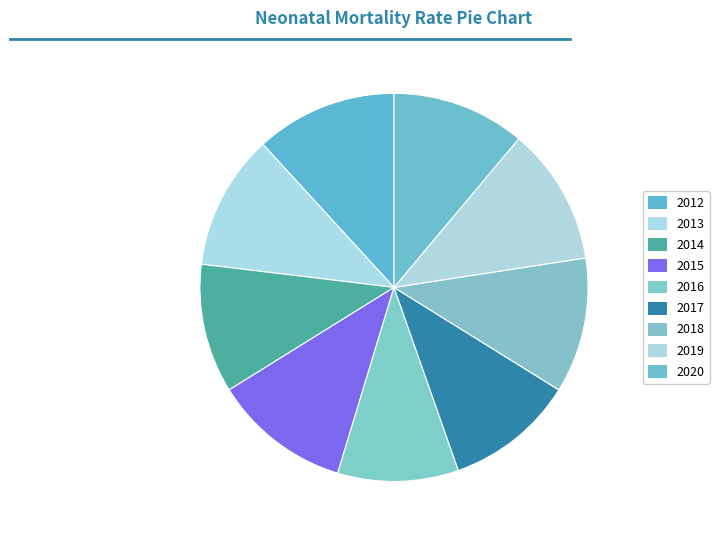

How many segments does this pie chart have?

9